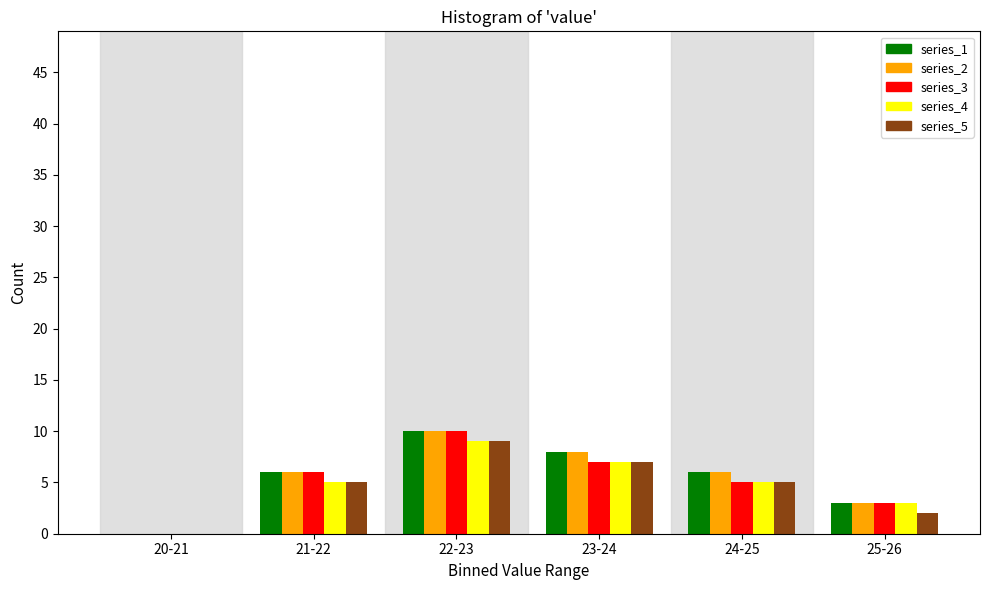

Reading left to right, transcribe all the data shown in this chart.

series_1: 20-21=0	21-22=6	22-23=10	23-24=8	24-25=6	25-26=3
series_2: 20-21=0	21-22=6	22-23=10	23-24=8	24-25=6	25-26=3
series_3: 20-21=0	21-22=6	22-23=10	23-24=7	24-25=5	25-26=3
series_4: 20-21=0	21-22=5	22-23=9	23-24=7	24-25=5	25-26=3
series_5: 20-21=0	21-22=5	22-23=9	23-24=7	24-25=5	25-26=2